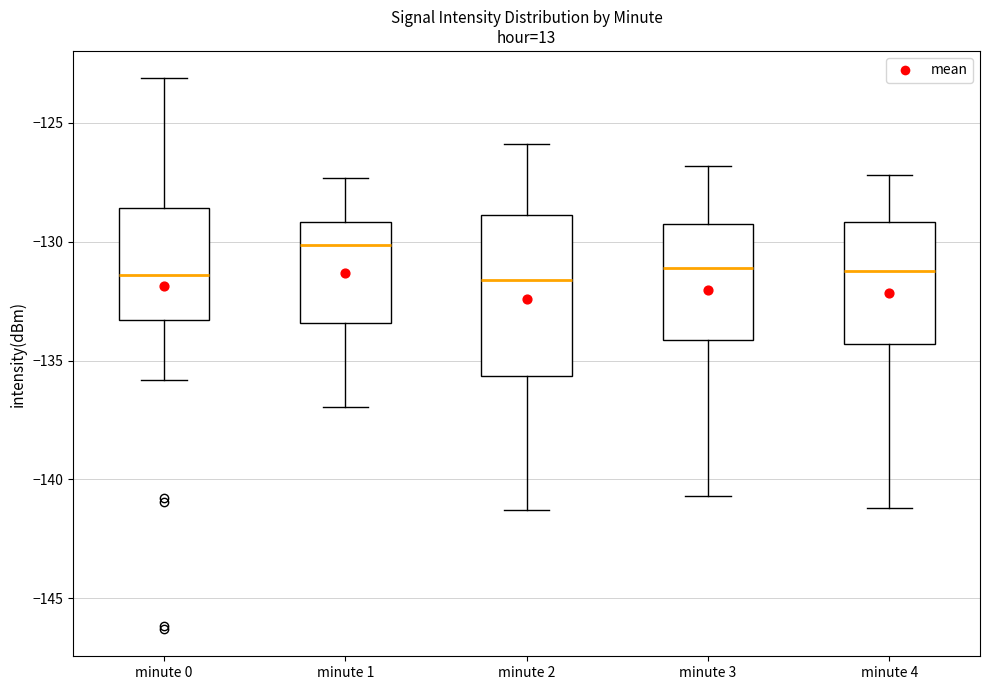

Where does the upper whisker of the box for minute 2 end on the y-axis? The values are not printed on the chart, so give them approximately, as read against the axis.

-126.0